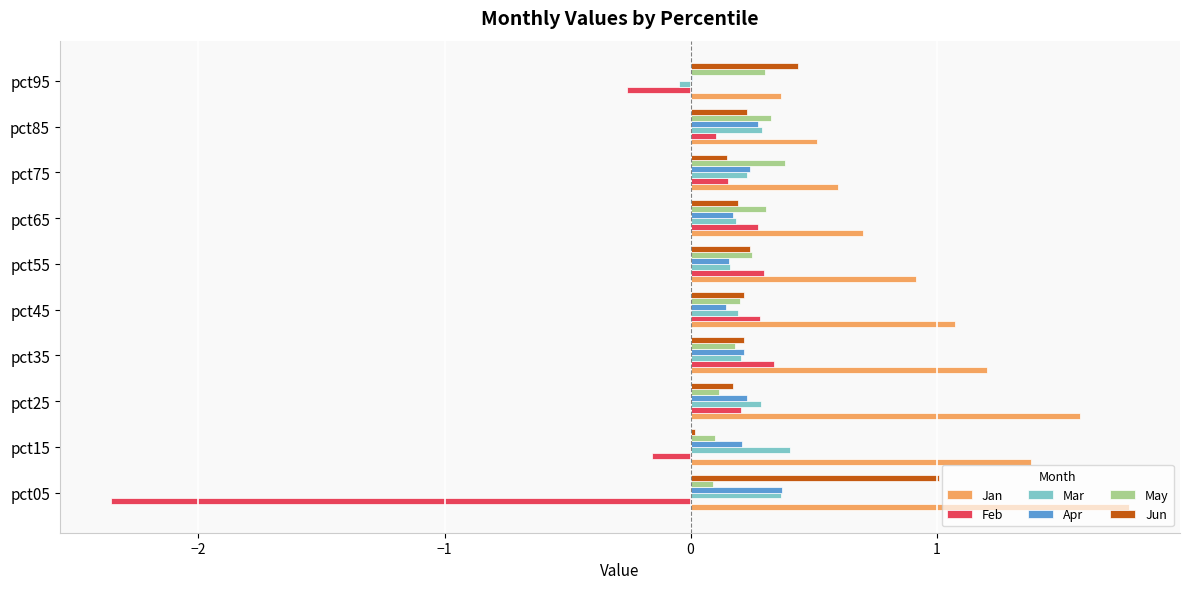

Which series changed the most between pct05 and pct95?

Feb